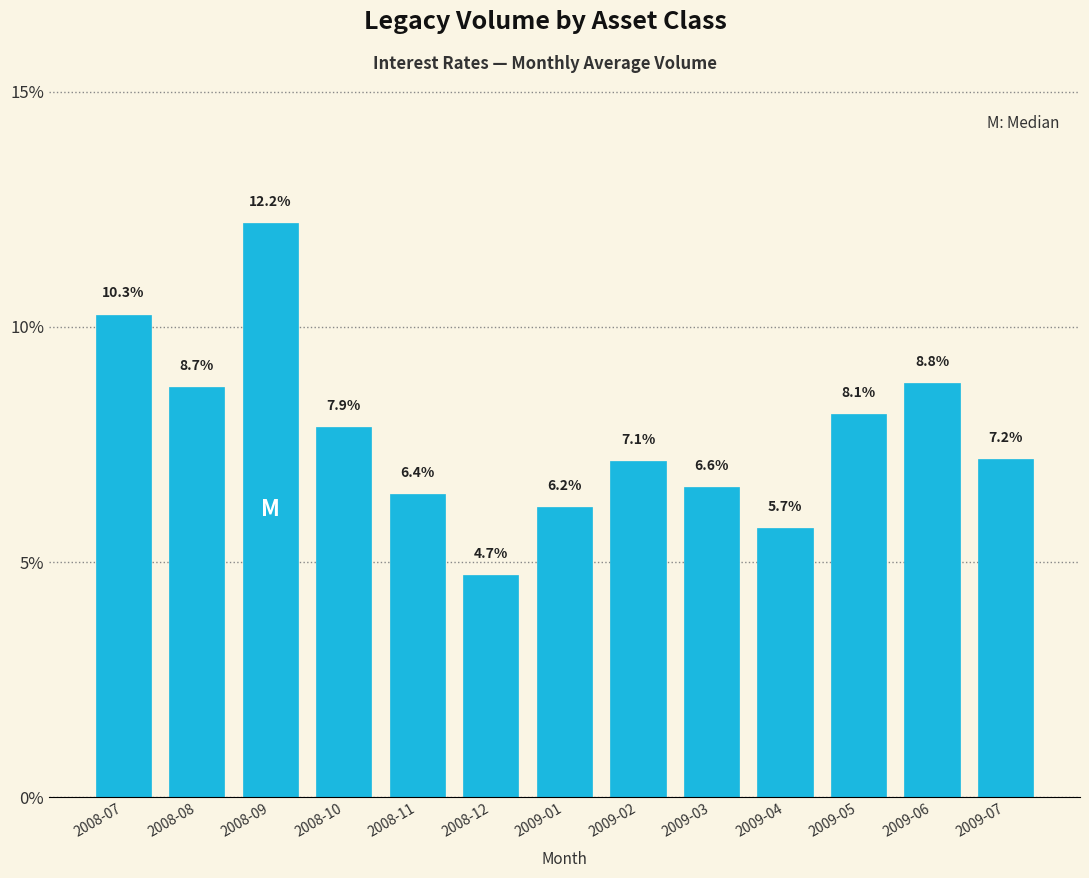

Reading left to right, list all the values displayed in this chart.

2008-07=10.3	2008-08=8.7	2008-09=12.2	2008-10=7.9	2008-11=6.4	2008-12=4.7	2009-01=6.2	2009-02=7.1	2009-03=6.6	2009-04=5.7	2009-05=8.1	2009-06=8.8	2009-07=7.2